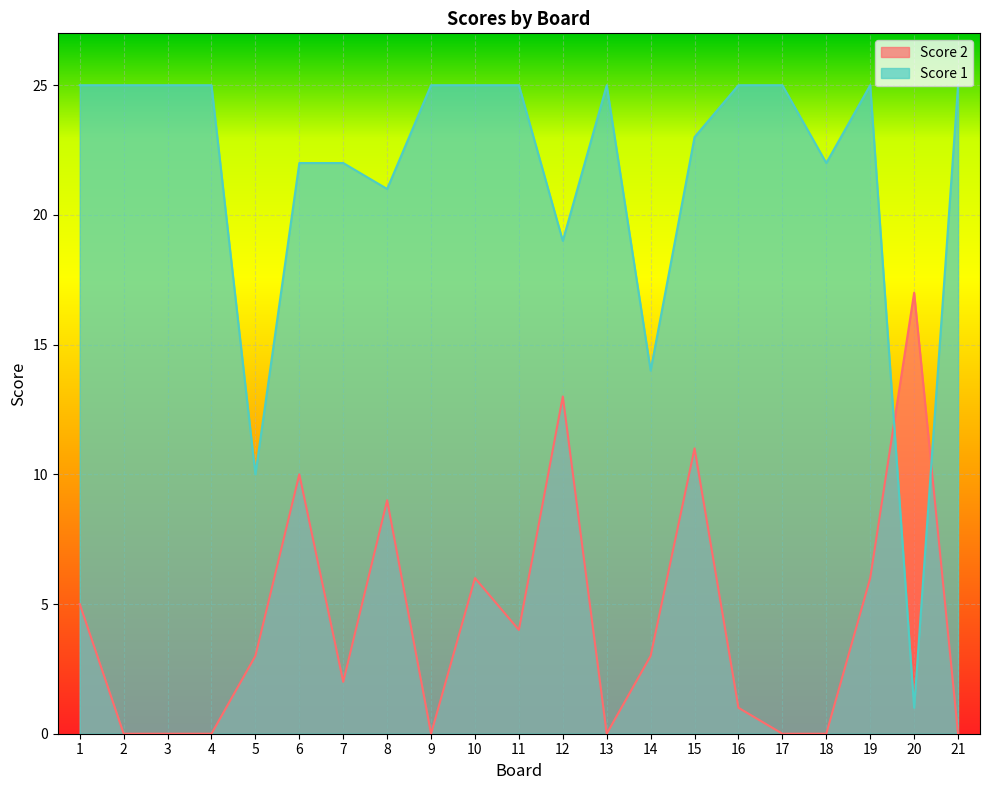

Between which two adjacent categories do Score 2 and Score 1 first intersect?

19 and 20